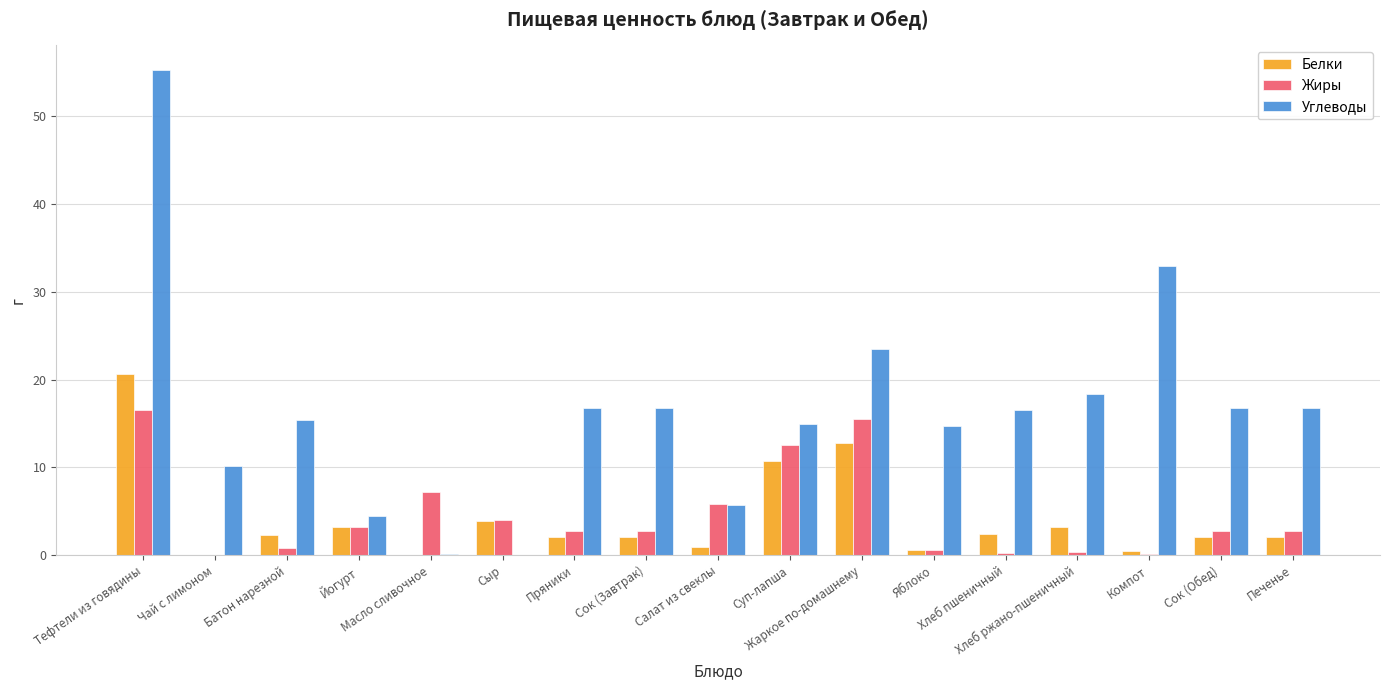

The value of Жиры at Яблоко is 0.6. True or false?

True